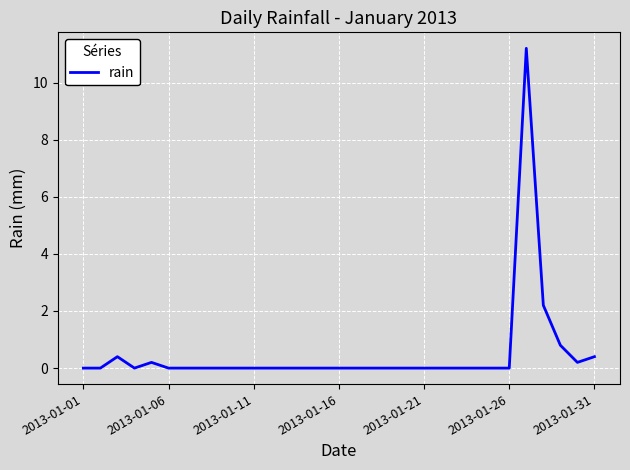

What is the average value?

0.5